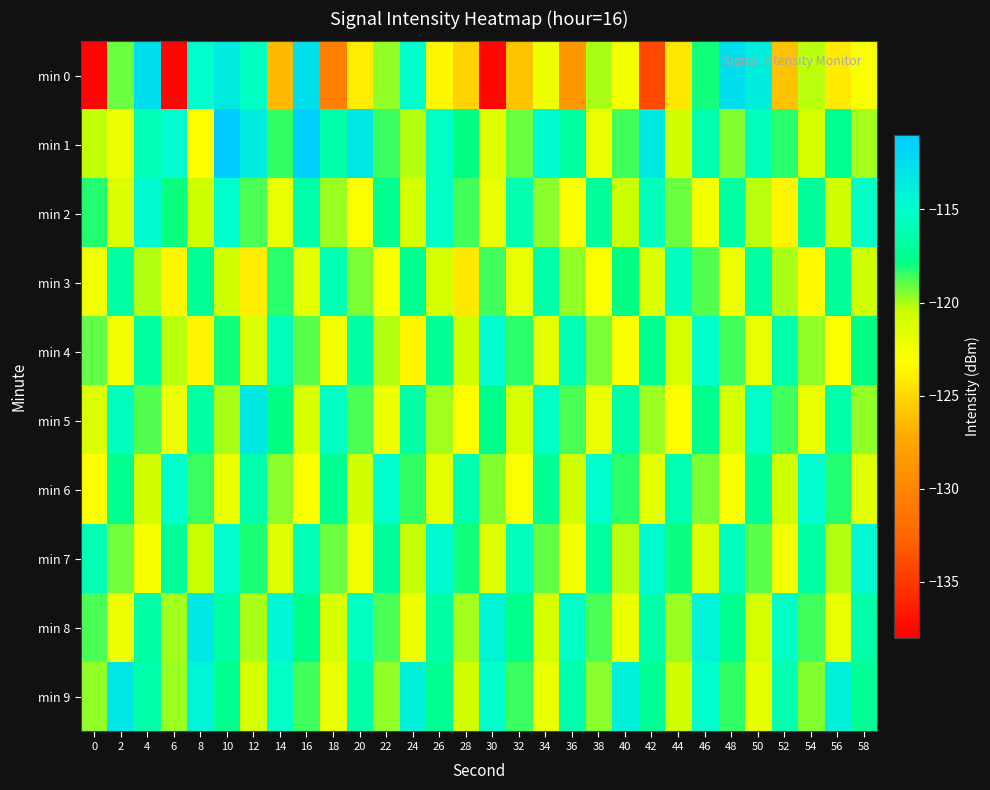

How many distinct data groups are displayed?

10